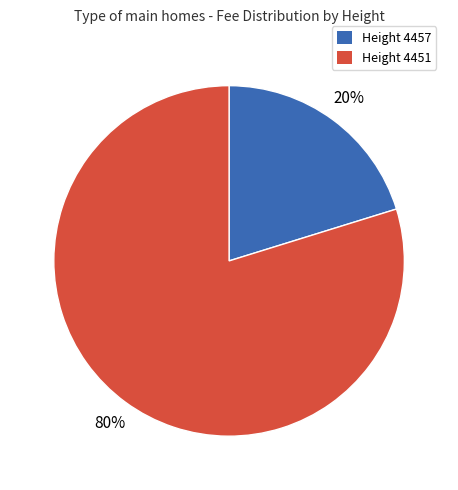

Rank the categories by value from highest to lowest.

Height 4451, Height 4457